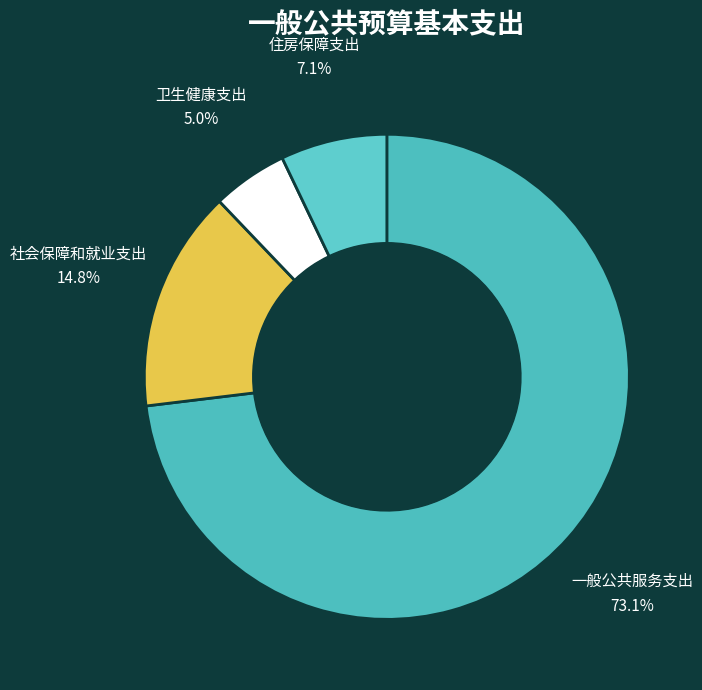

Is the sum of 社会保障和就业支出 and 住房保障支出 greater than half?

No